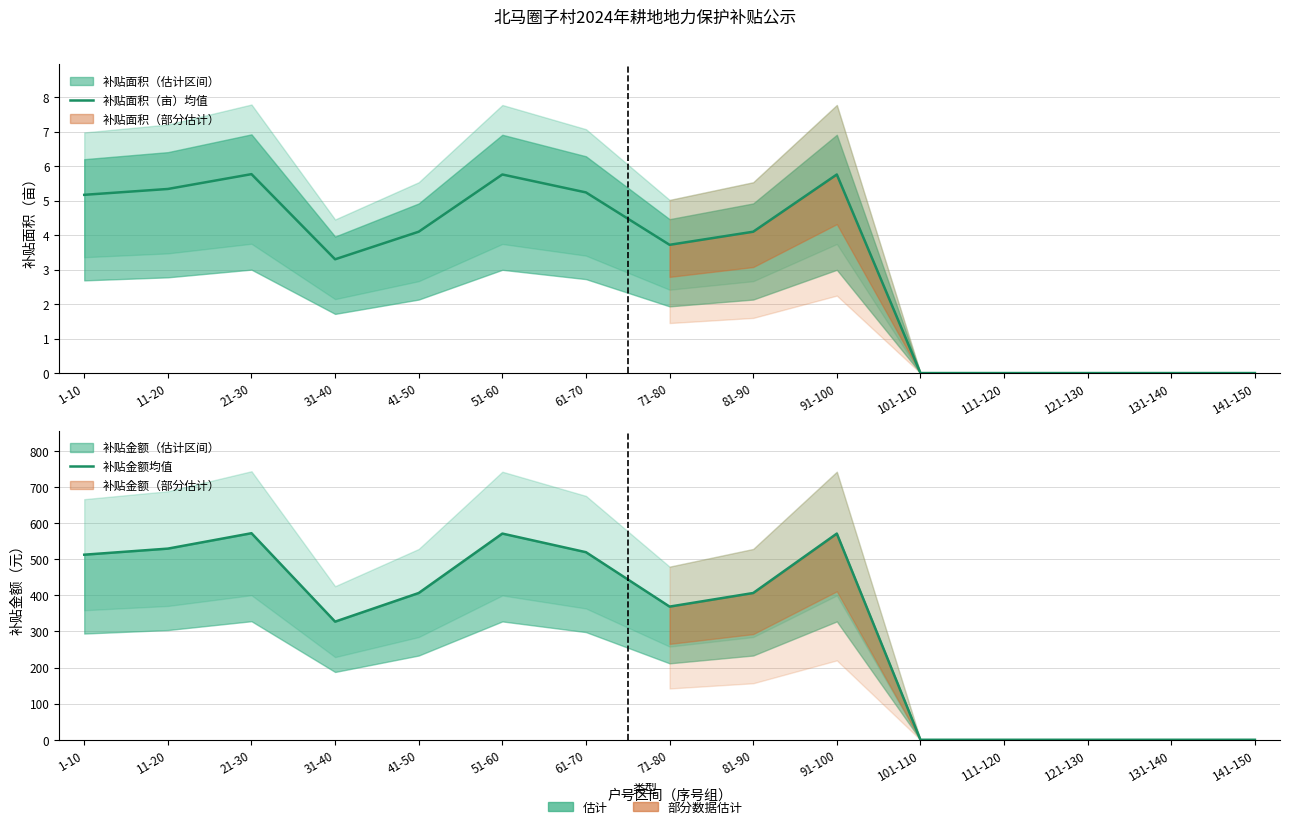

True or false: 补贴面积（亩）均值 has a value of 0.0 at 131-140.

True